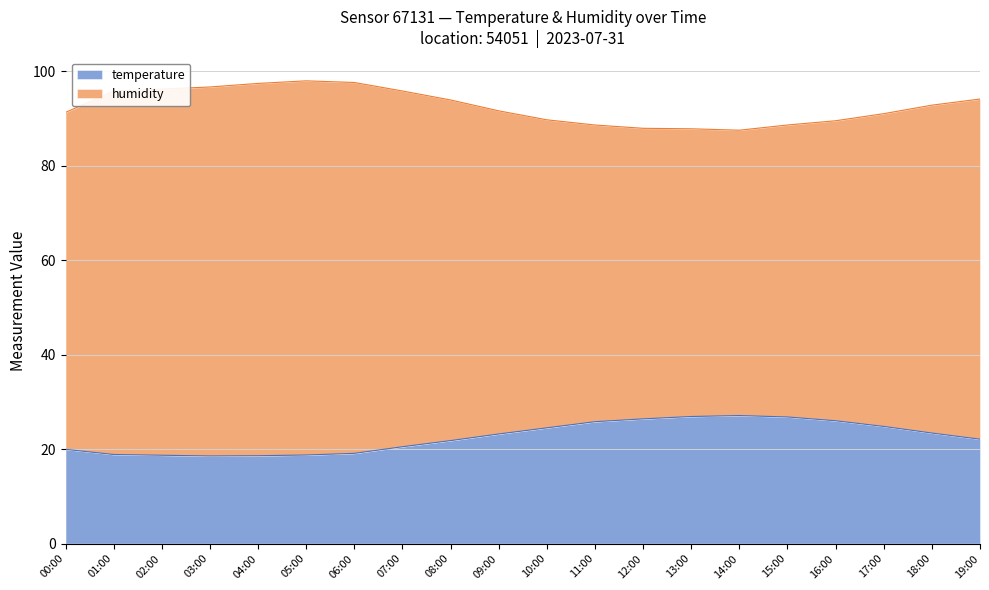

What is the smallest value displayed?

18.6